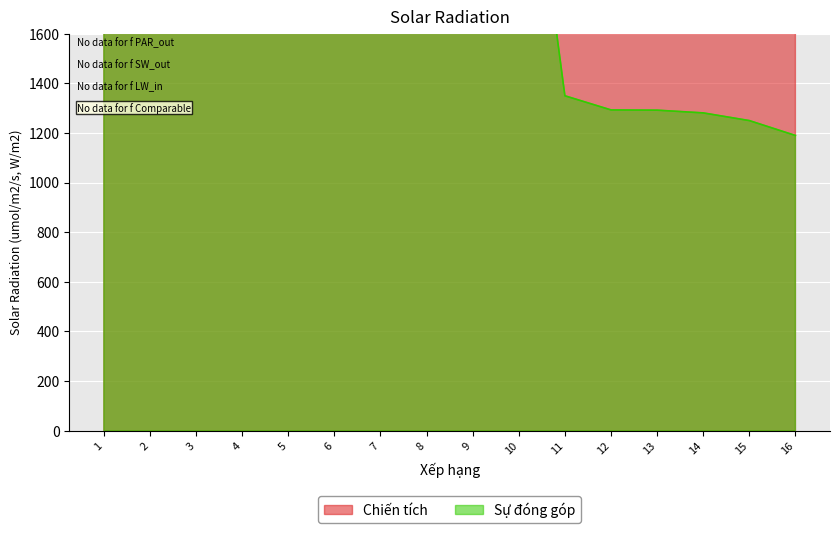

True or false: Chiến tích has more than 0 interior local peaks.

False